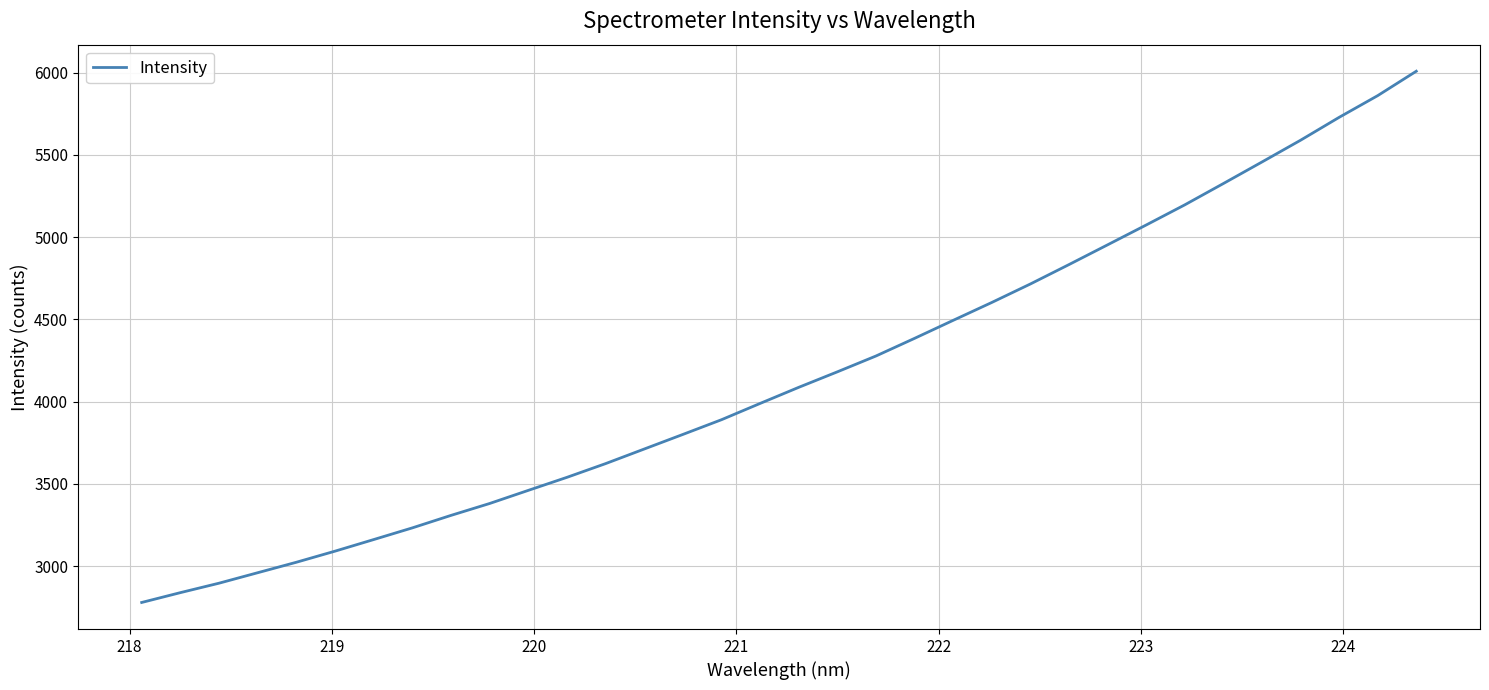

What is the maximum value shown in the chart?

6008.0